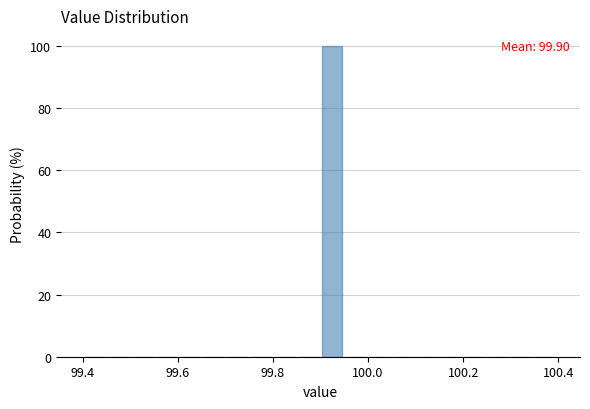

Around what value on the x-axis is the tallest bar? Give the approximate position of its centre, as read against the axis.

99.92